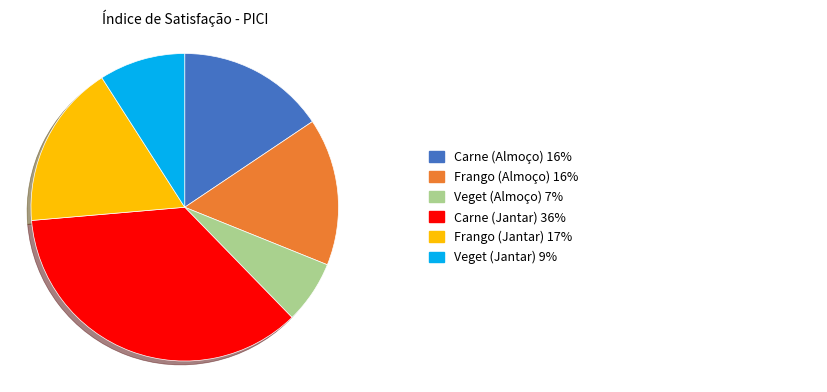

Does any single category account for the majority?

No